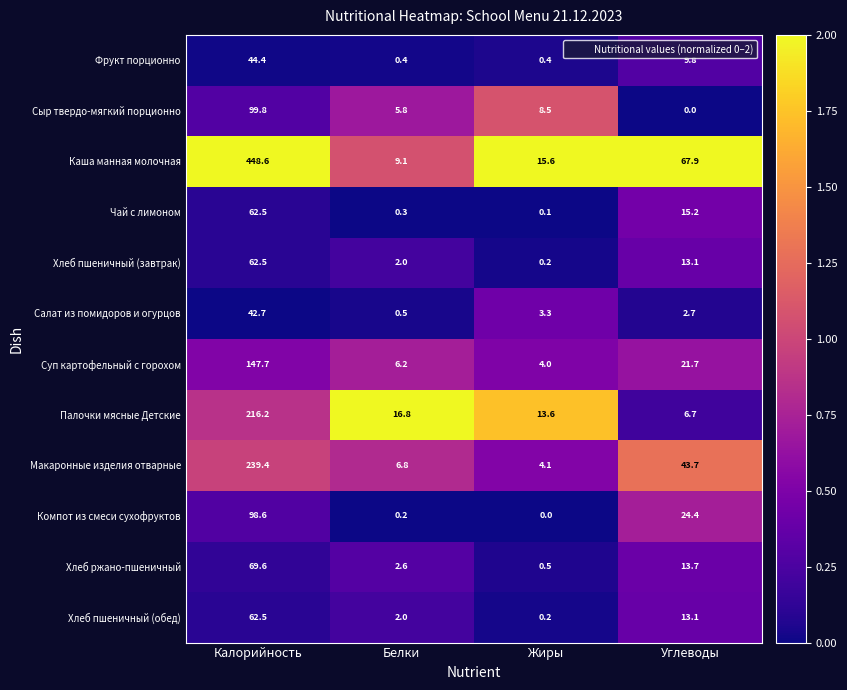

Rank the categories by Хлеб пшеничный (обед) value from lowest to highest.

Жиры, Белки, Углеводы, Калорийность